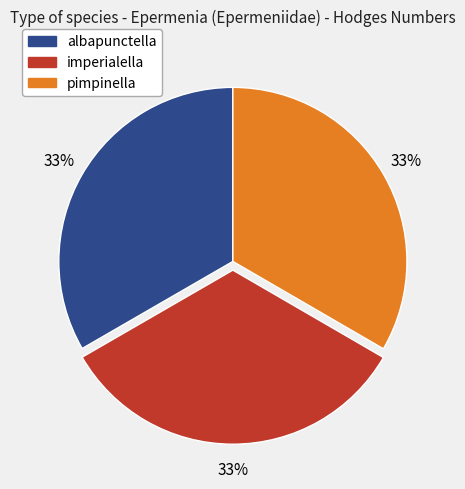

Is the sum of imperialella and albapunctella greater than half?

Yes